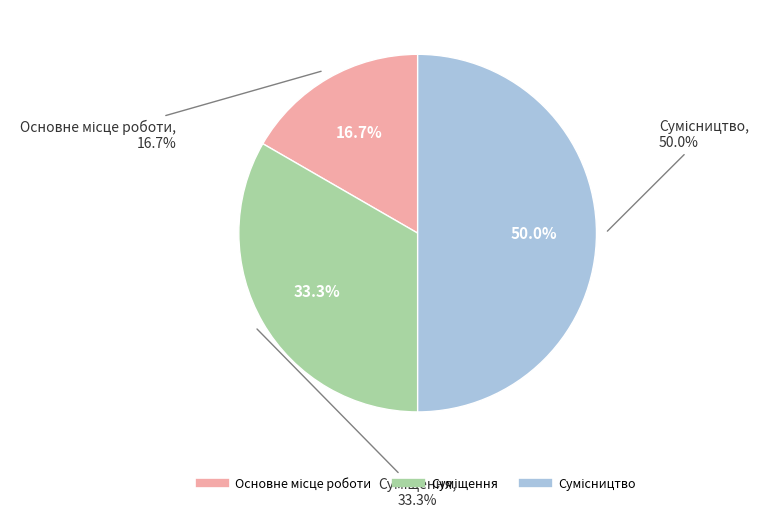

How much of the chart is everything except Суміщення?

66.7%